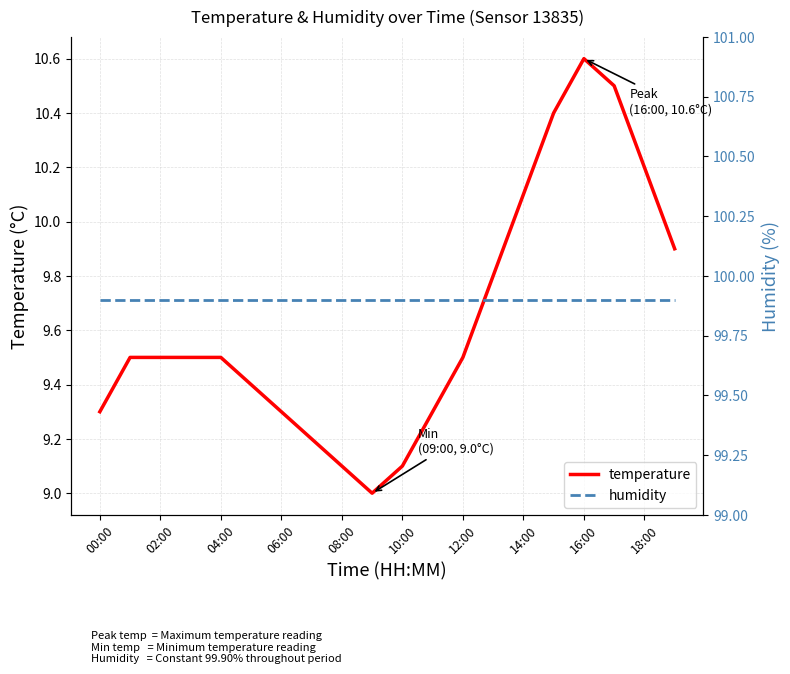

Read the temperature value at 18:00.

10.2